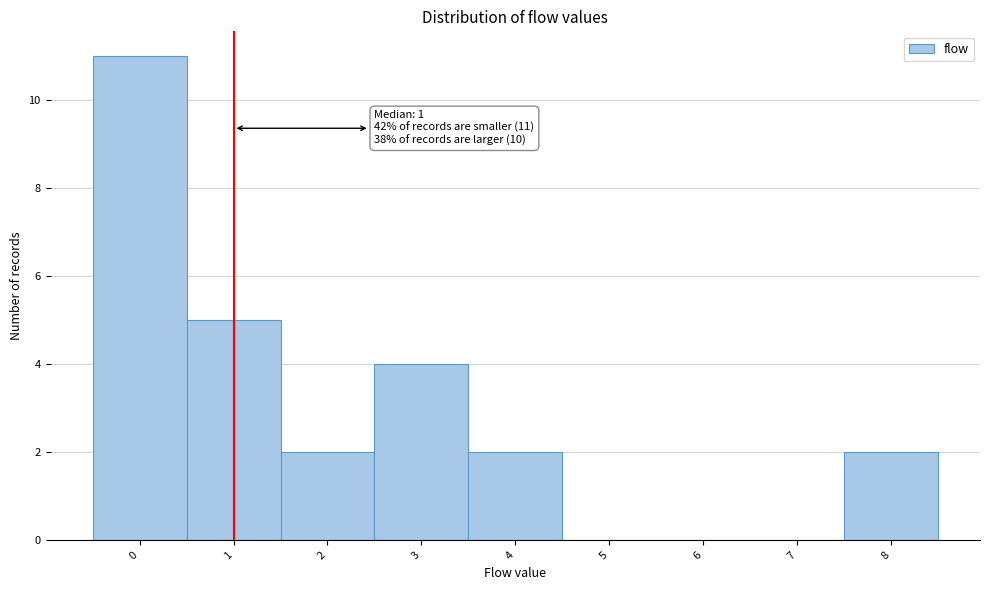

Over which range of the x-axis is the bar tallest?

-0.5 to 0.5